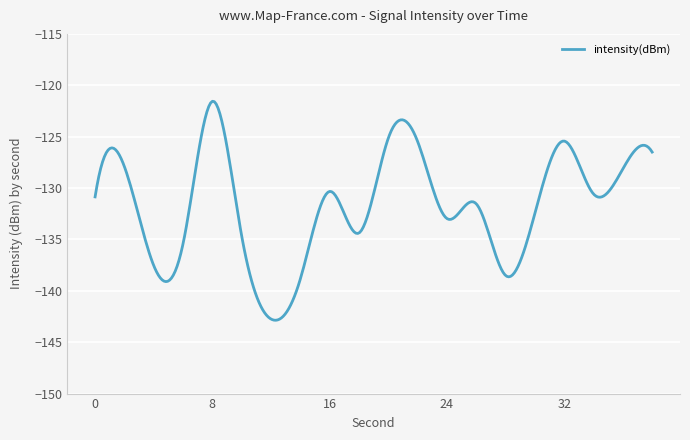

What is the difference between the maximum and minimum values?

21.3